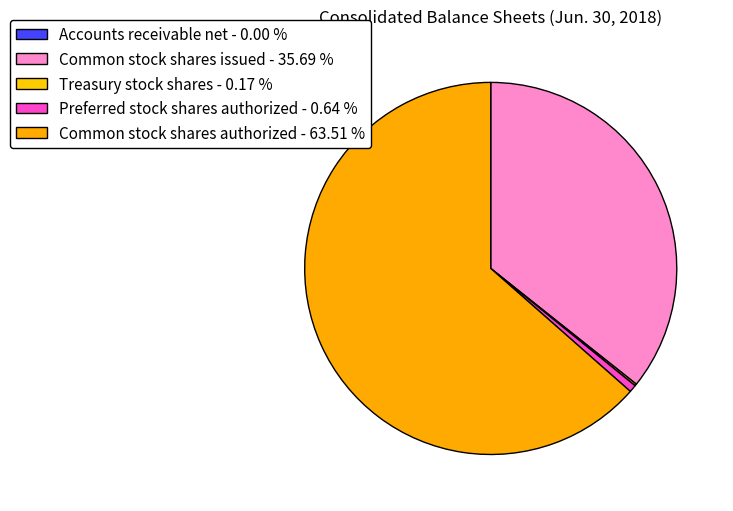

Which slice is the smallest?

Accounts receivable net